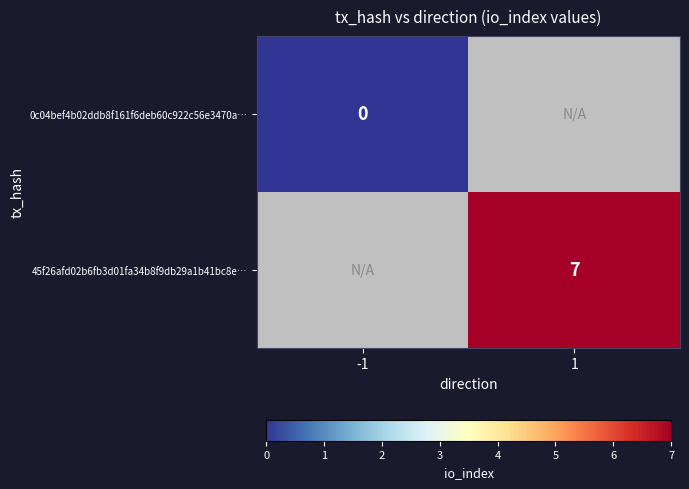

At how many categories does at least one series exceed 3?

1